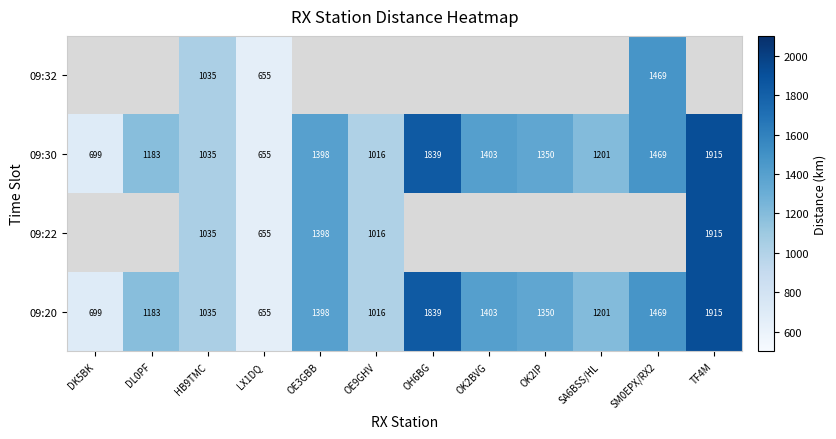

Rank the categories by 09:30 value from lowest to highest.

LX1DQ, DK5BK, OE9GHV, HB9TMC, DL0PF, SA6BSS/HL, OK2IP, OE3GBB, OK2BVG, SM0EPX/RX2, OH6BG, TF4M